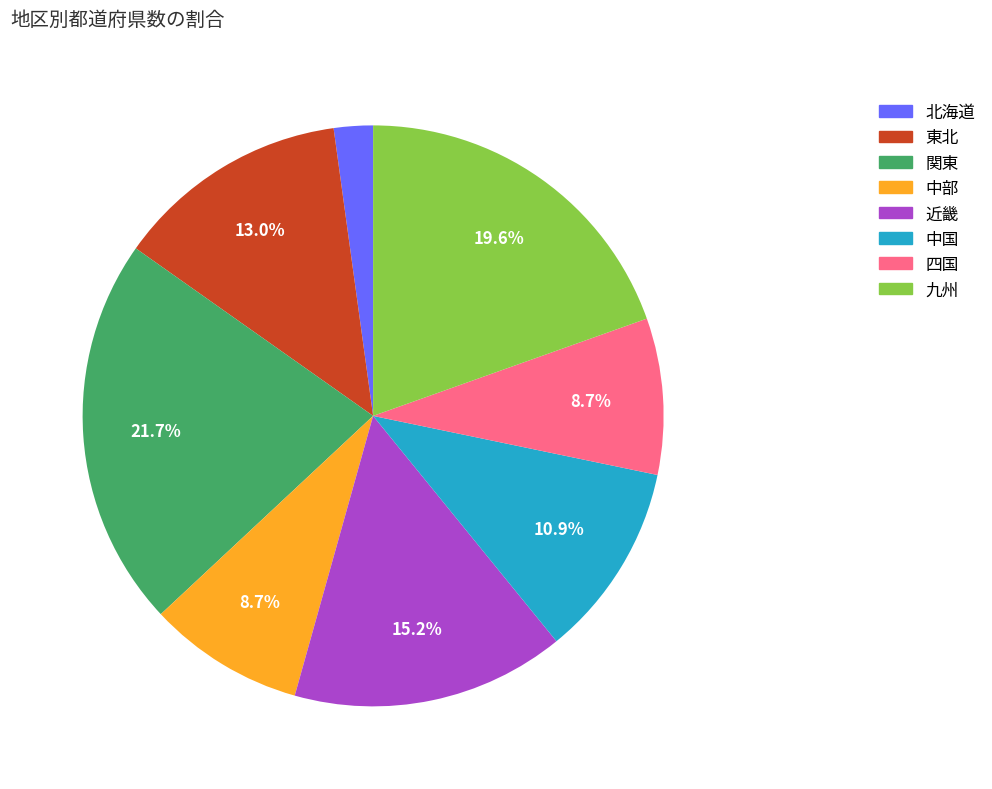

Between 九州 and 関東, which is larger?

関東